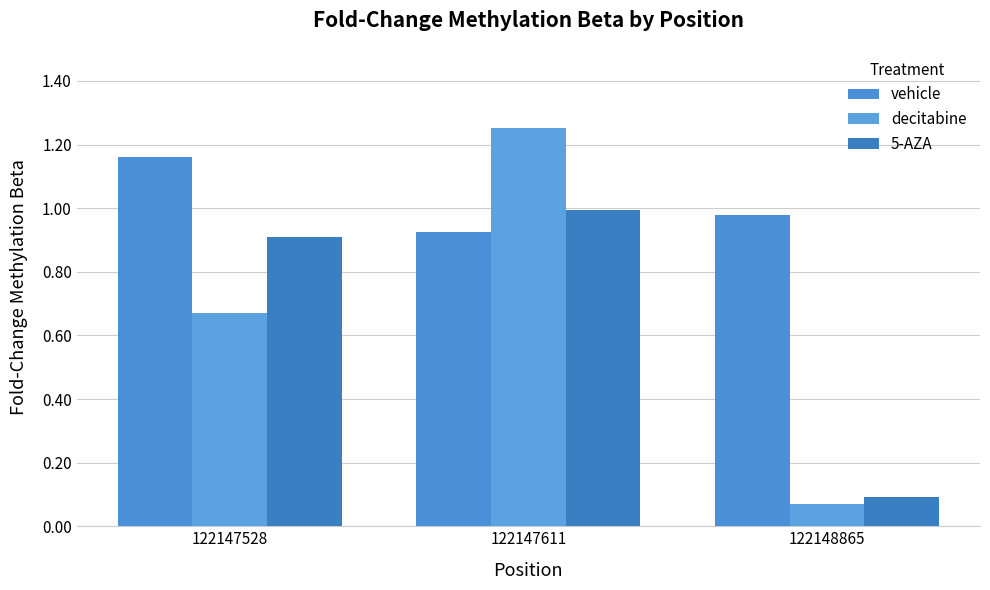

Reading left to right, list all the values displayed in this chart.

vehicle: 1.2	0.9	1.0
decitabine: 0.7	1.3	0.1
5-AZA: 0.9	1.0	0.1